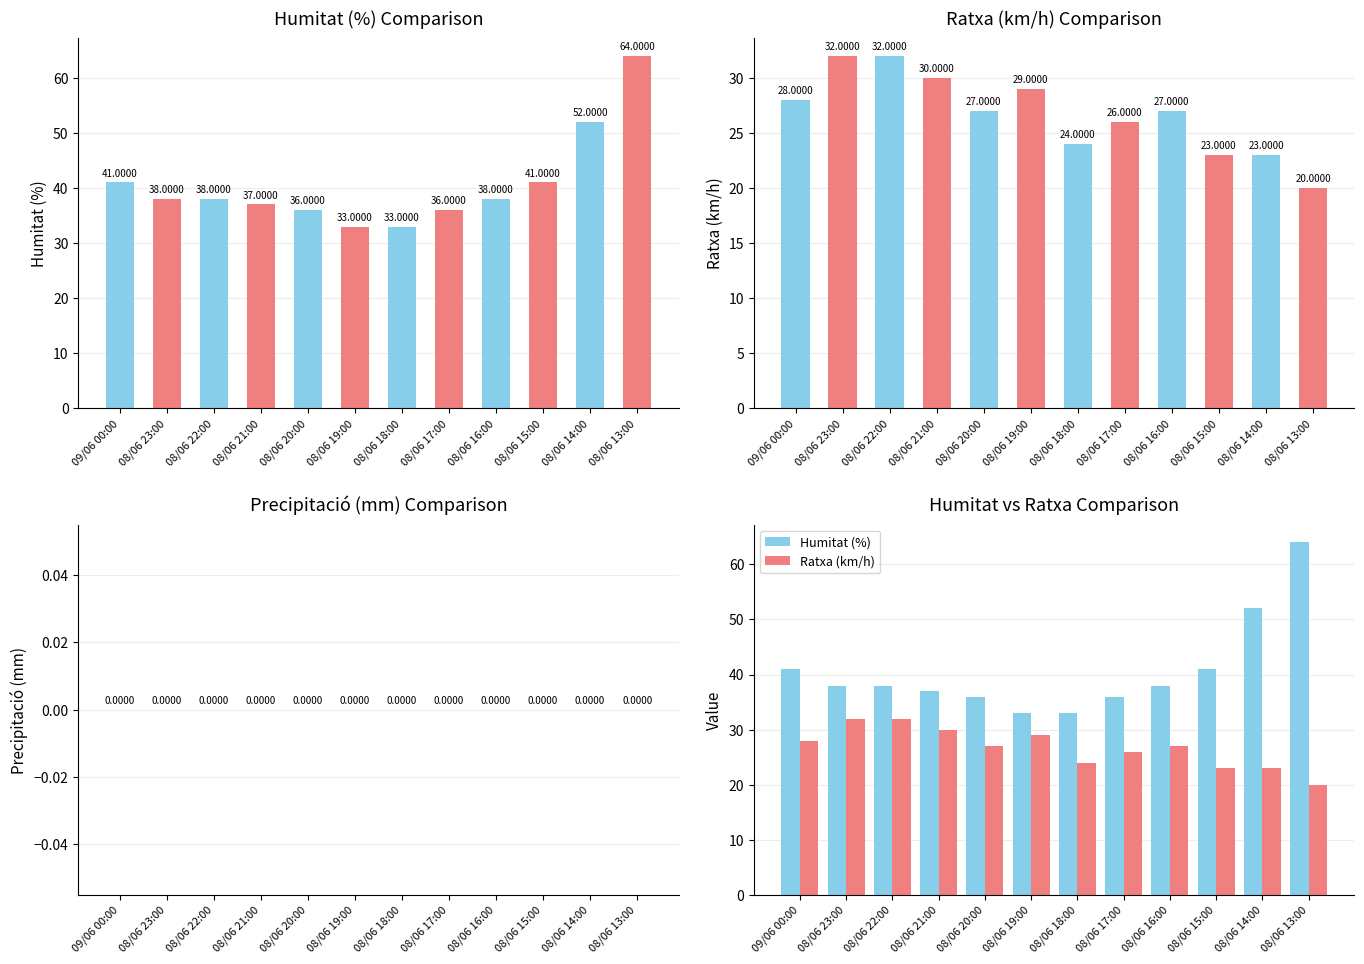

At which category is the sum across all series the highest?

08/06 13:00